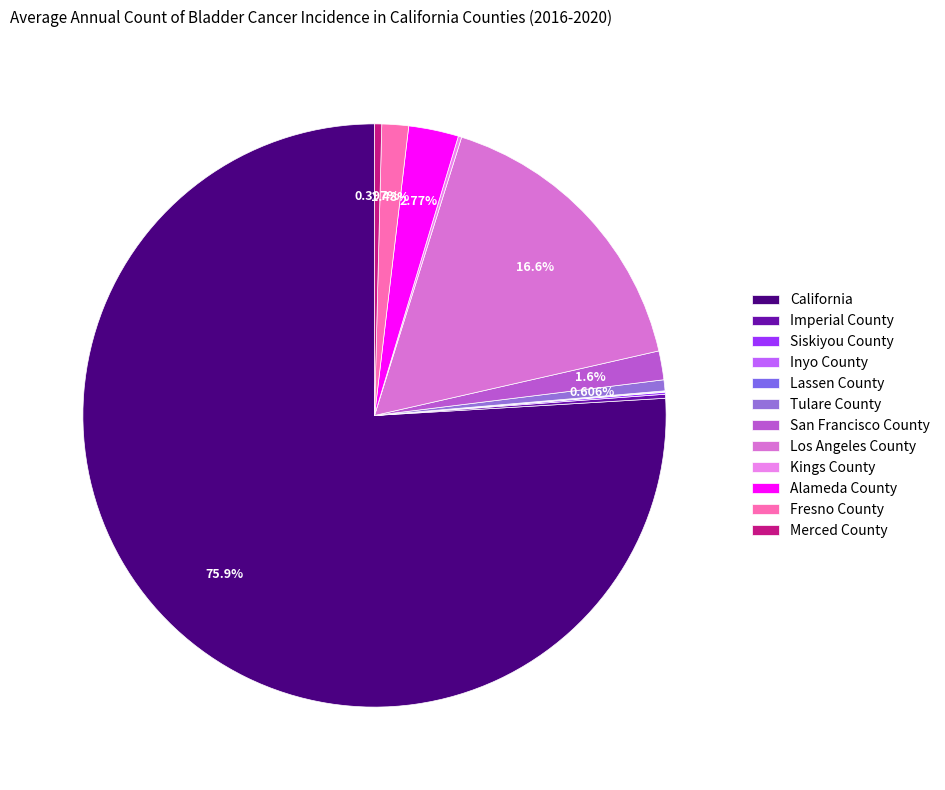

Which slice is the largest?

California